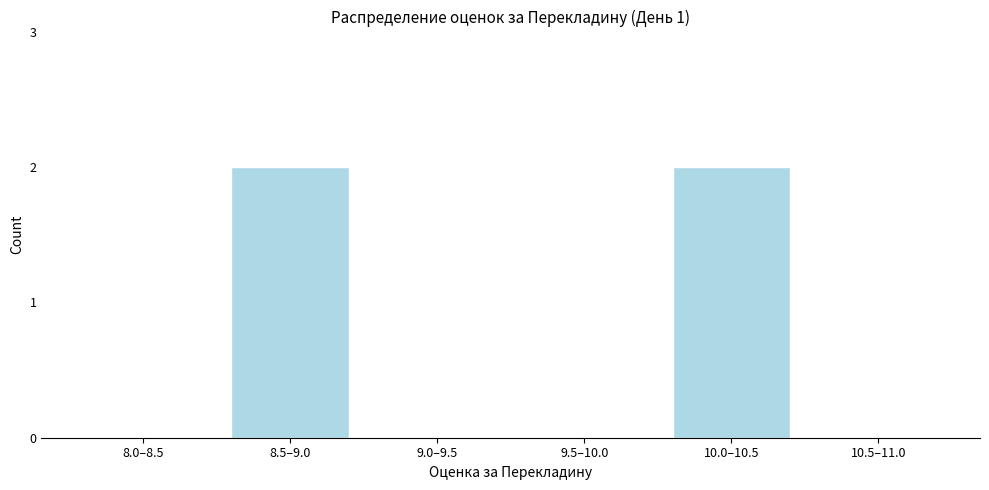

Reading left to right, extract all data points from this chart.

8.0–8.5=0	8.5–9.0=2	9.0–9.5=0	9.5–10.0=0	10.0–10.5=2	10.5–11.0=0